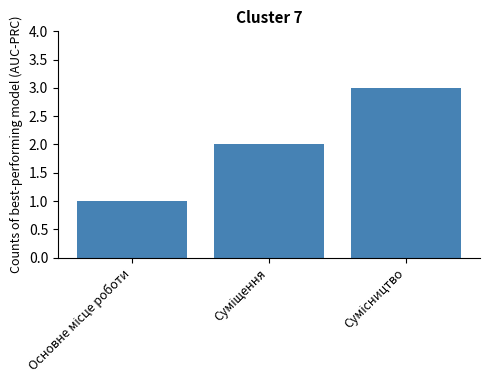

What is the sum of all values?

6